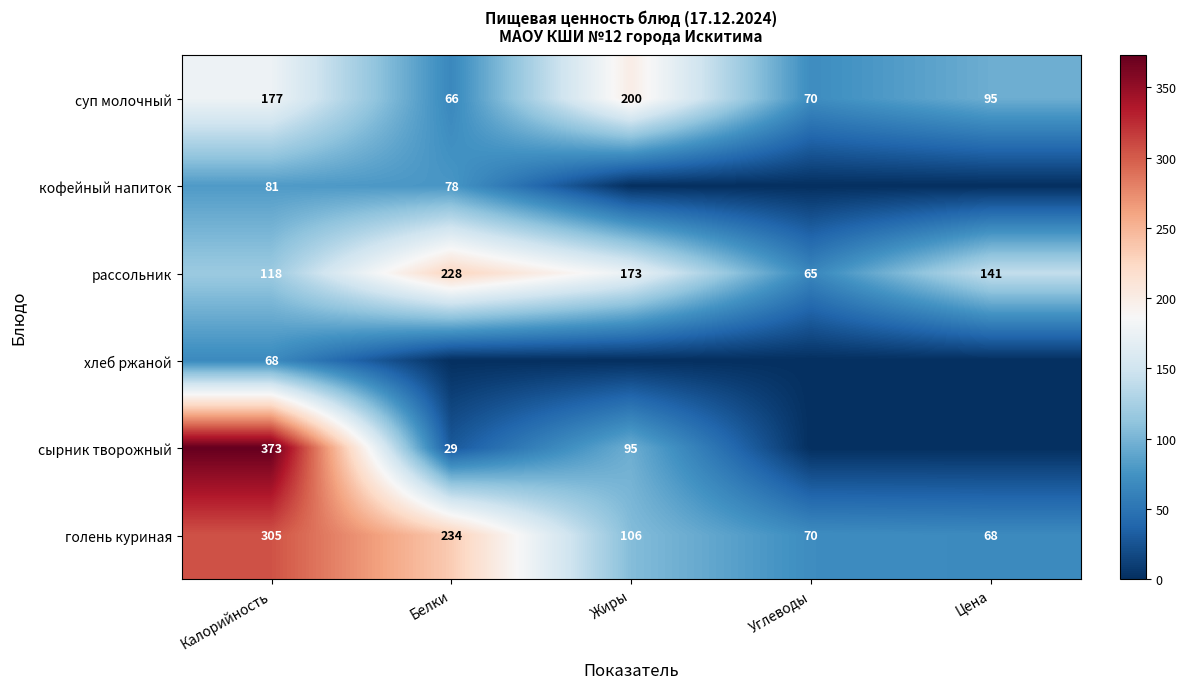

What is the total value across all series at Цена?

304